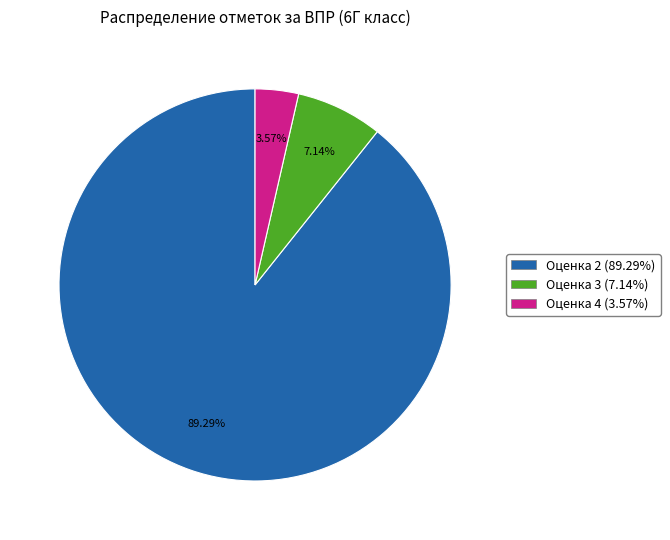

Combined, do Оценка 4 (3.57%) and Оценка 2 (89.29%) account for over 50%?

Yes